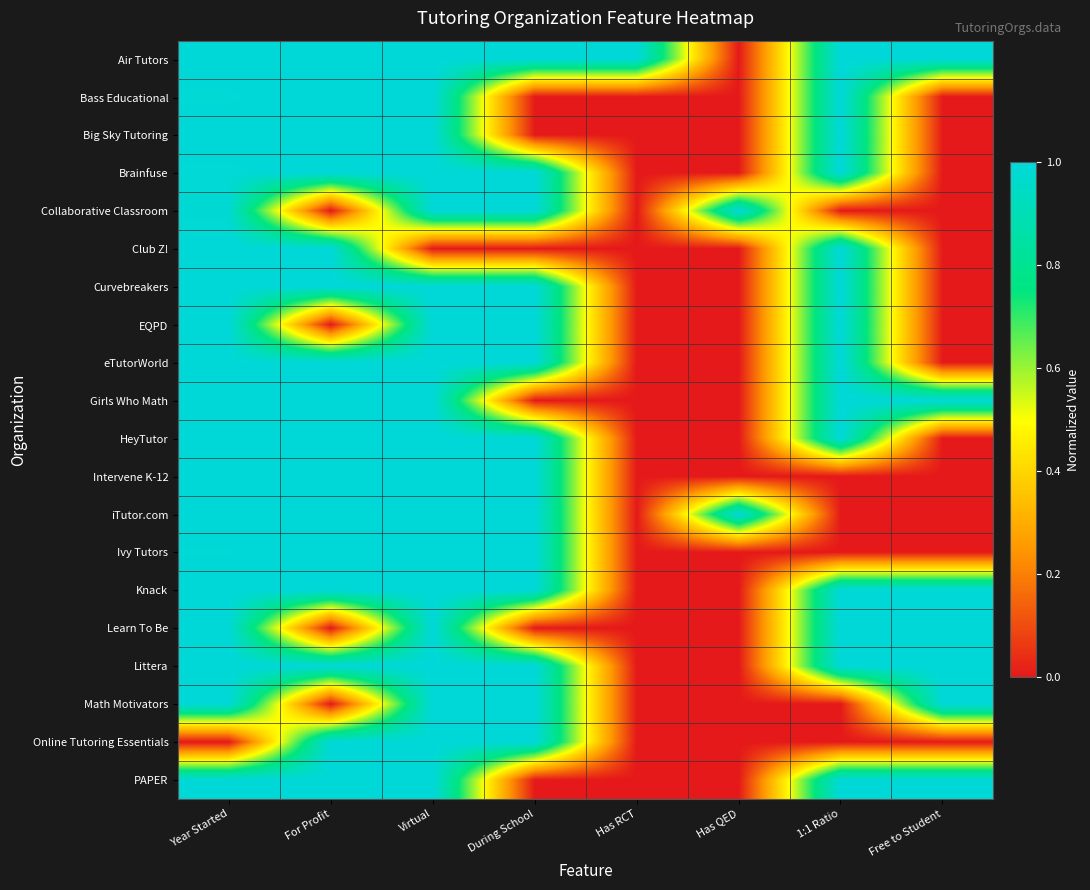

Reading left to right, list all the values displayed in this chart.

Air Tutors: Year Started=1.0	For Profit=1.0	Virtual=1.0	During School=1.0	Has RCT=1.0	Has QED=0.0	1:1 Ratio=1.0	Free to Student=1.0
Bass Educational: Year Started=1.0	For Profit=1.0	Virtual=1.0	During School=0.0	Has RCT=0.0	Has QED=0.0	1:1 Ratio=1.0	Free to Student=0.0
Big Sky Tutoring: Year Started=1.0	For Profit=1.0	Virtual=1.0	During School=0.0	Has RCT=0.0	Has QED=0.0	1:1 Ratio=1.0	Free to Student=0.0
Brainfuse: Year Started=1.0	For Profit=1.0	Virtual=1.0	During School=1.0	Has RCT=0.0	Has QED=0.0	1:1 Ratio=1.0	Free to Student=0.0
Collaborative Classroom: Year Started=1.0	For Profit=0.0	Virtual=1.0	During School=1.0	Has RCT=0.0	Has QED=1.0	1:1 Ratio=0.0	Free to Student=0.0
Club Z!: Year Started=1.0	For Profit=1.0	Virtual=0.0	During School=0.0	Has RCT=0.0	Has QED=0.0	1:1 Ratio=1.0	Free to Student=0.0
Curvebreakers: Year Started=1.0	For Profit=1.0	Virtual=1.0	During School=1.0	Has RCT=0.0	Has QED=0.0	1:1 Ratio=1.0	Free to Student=0.0
EQPD: Year Started=1.0	For Profit=0.0	Virtual=1.0	During School=1.0	Has RCT=0.0	Has QED=0.0	1:1 Ratio=1.0	Free to Student=0.0
eTutorWorld: Year Started=1.0	For Profit=1.0	Virtual=1.0	During School=1.0	Has RCT=0.0	Has QED=0.0	1:1 Ratio=1.0	Free to Student=0.0
Girls Who Math: Year Started=1.0	For Profit=1.0	Virtual=1.0	During School=0.0	Has RCT=0.0	Has QED=0.0	1:1 Ratio=1.0	Free to Student=1.0
HeyTutor: Year Started=1.0	For Profit=1.0	Virtual=1.0	During School=1.0	Has RCT=0.0	Has QED=0.0	1:1 Ratio=1.0	Free to Student=0.0
Intervene K-12: Year Started=1.0	For Profit=1.0	Virtual=1.0	During School=1.0	Has RCT=0.0	Has QED=0.0	1:1 Ratio=0.0	Free to Student=0.0
iTutor.com: Year Started=1.0	For Profit=1.0	Virtual=1.0	During School=1.0	Has RCT=0.0	Has QED=1.0	1:1 Ratio=0.0	Free to Student=0.0
Ivy Tutors: Year Started=1.0	For Profit=1.0	Virtual=1.0	During School=1.0	Has RCT=0.0	Has QED=0.0	1:1 Ratio=0.0	Free to Student=0.0
Knack: Year Started=1.0	For Profit=1.0	Virtual=1.0	During School=1.0	Has RCT=0.0	Has QED=0.0	1:1 Ratio=1.0	Free to Student=1.0
Learn To Be: Year Started=1.0	For Profit=0.0	Virtual=1.0	During School=0.0	Has RCT=0.0	Has QED=0.0	1:1 Ratio=1.0	Free to Student=1.0
Littera: Year Started=1.0	For Profit=1.0	Virtual=1.0	During School=1.0	Has RCT=0.0	Has QED=0.0	1:1 Ratio=1.0	Free to Student=1.0
Math Motivators: Year Started=1.0	For Profit=0.0	Virtual=1.0	During School=1.0	Has RCT=0.0	Has QED=0.0	1:1 Ratio=0.0	Free to Student=1.0
Online Tutoring Essentials: Year Started=0.0	For Profit=1.0	Virtual=1.0	During School=1.0	Has RCT=0.0	Has QED=0.0	1:1 Ratio=0.0	Free to Student=0.0
PAPER: Year Started=1.0	For Profit=1.0	Virtual=1.0	During School=0.0	Has RCT=0.0	Has QED=0.0	1:1 Ratio=1.0	Free to Student=1.0